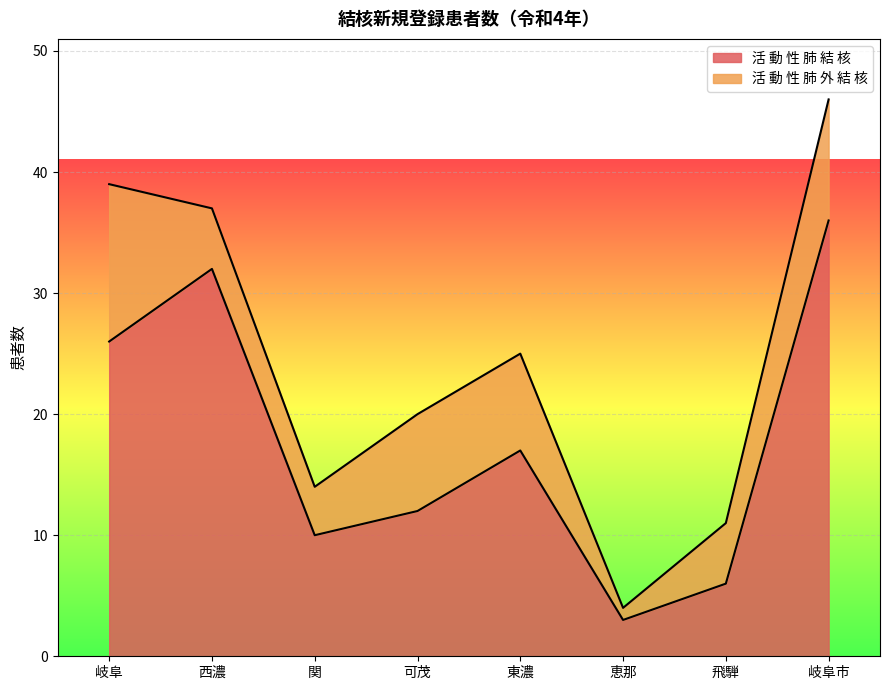

What is the label of the 8th point from the right?

岐阜